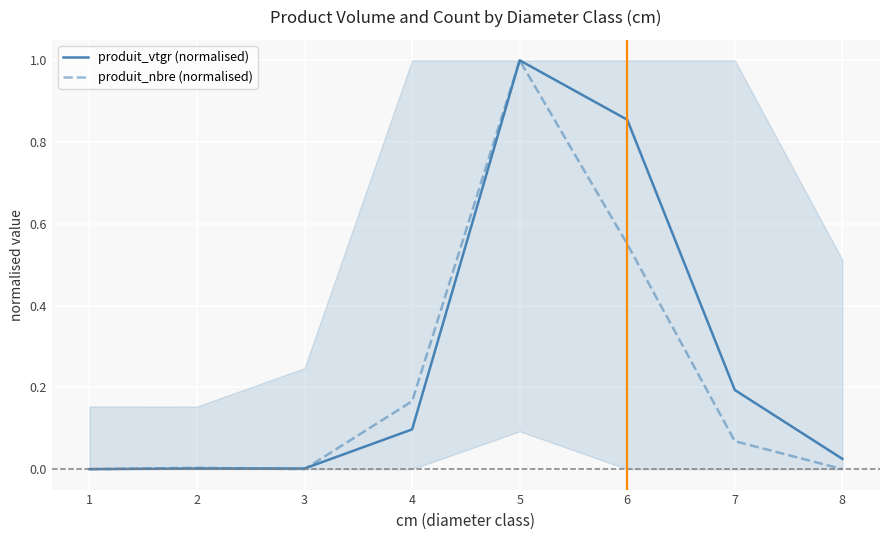

Which has a higher value, 2 or 7?

7